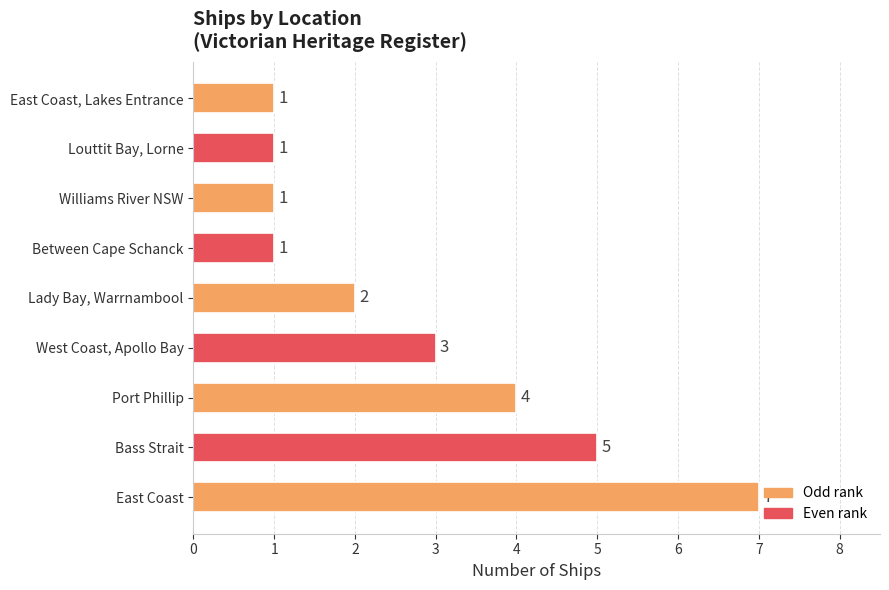

How many values are below 2?

4